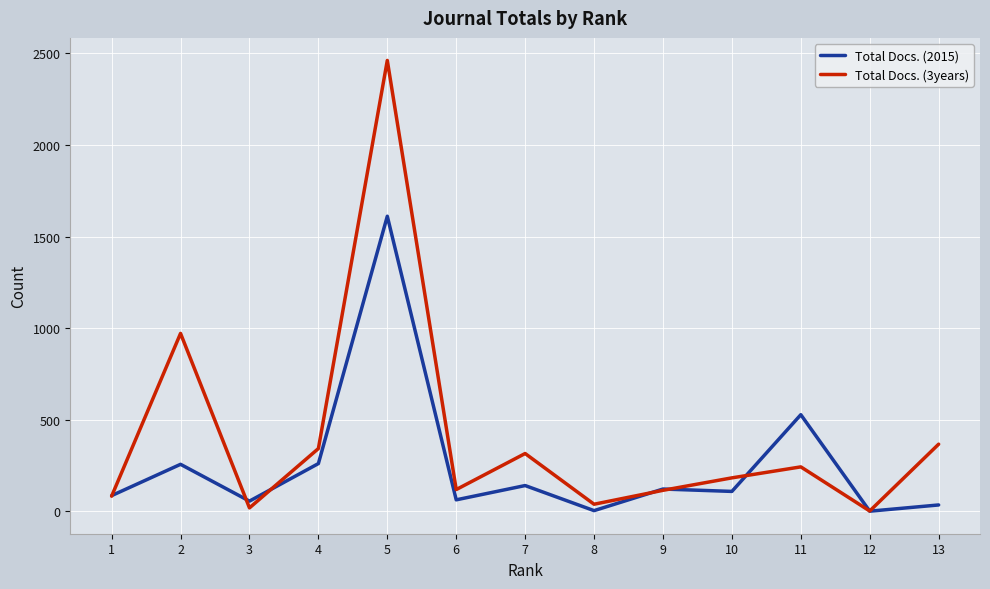

Rank the series at 5 from lowest to highest value.

Total Docs. (2015), Total Docs. (3years)